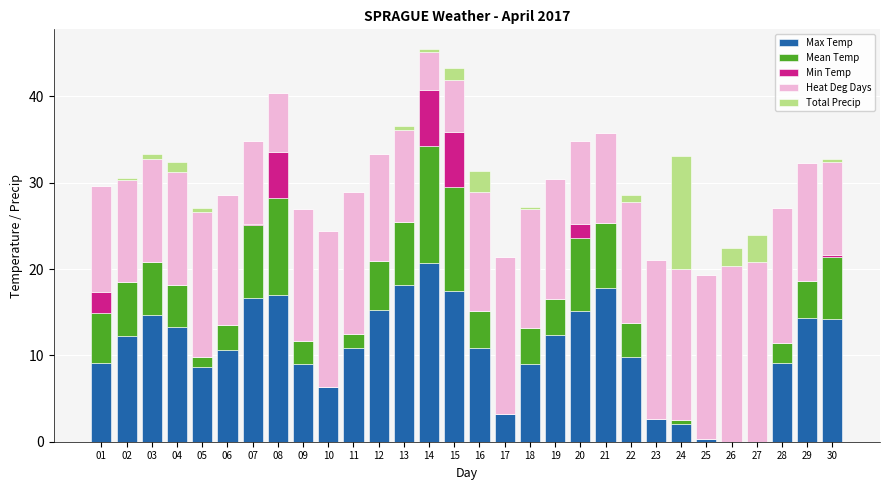

What is the total value across all series at 08?

40.4